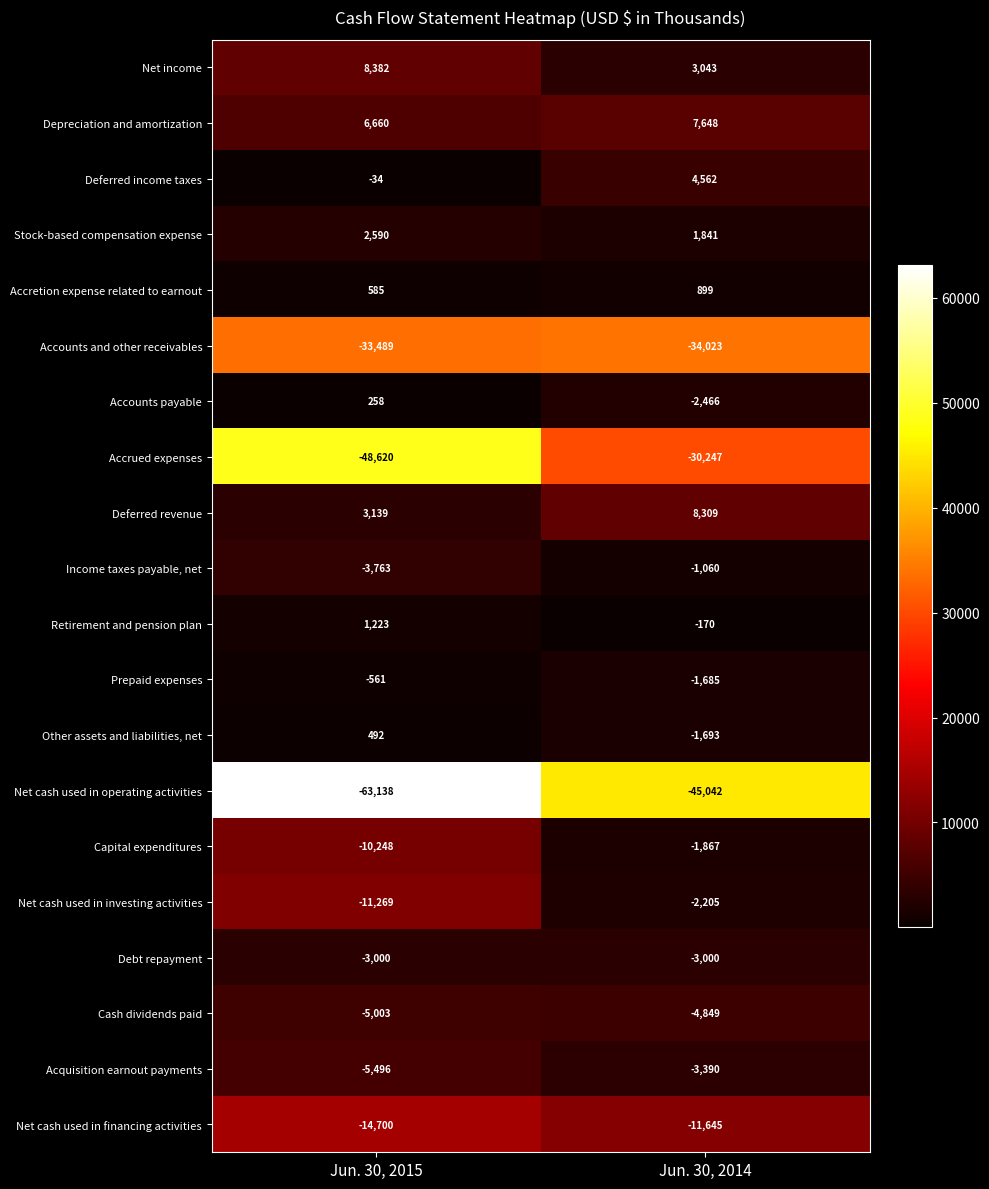

What is the spread (max minus min) of values at Jun. 30, 2014?

53351